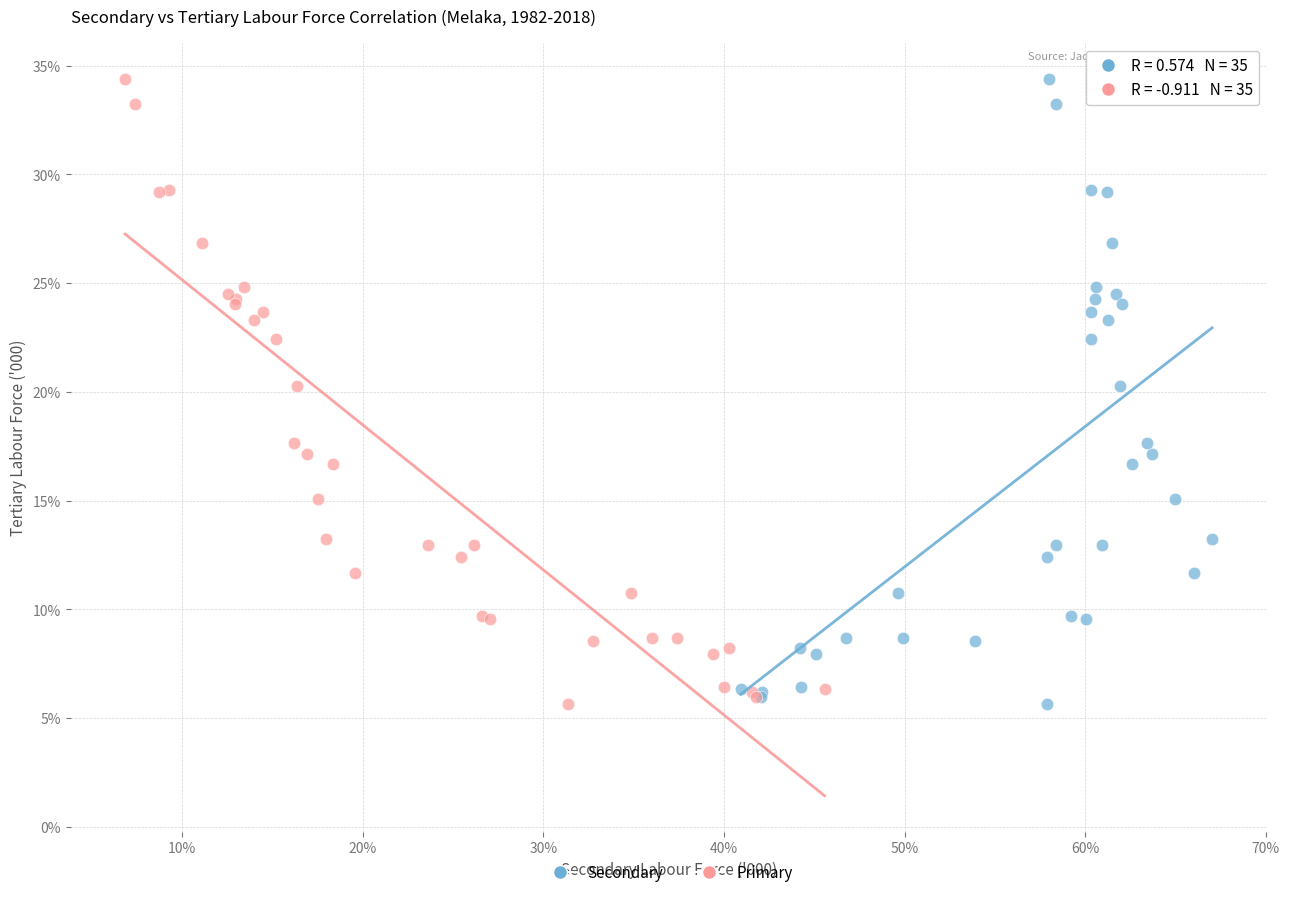

What are all the series names shown in the legend?

Secondary, Primary